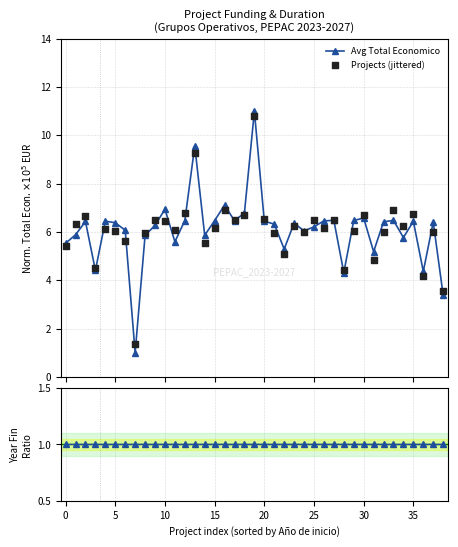

Which series has the largest total across all categories?

Avg Total Economico